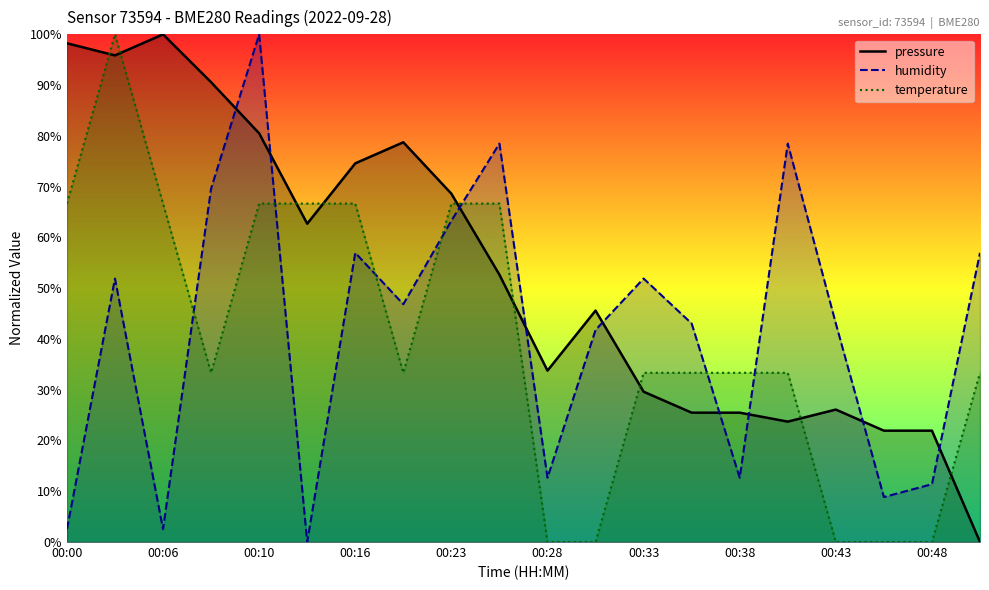

Is it true that temperature equals 101.9 at 00:16?

False